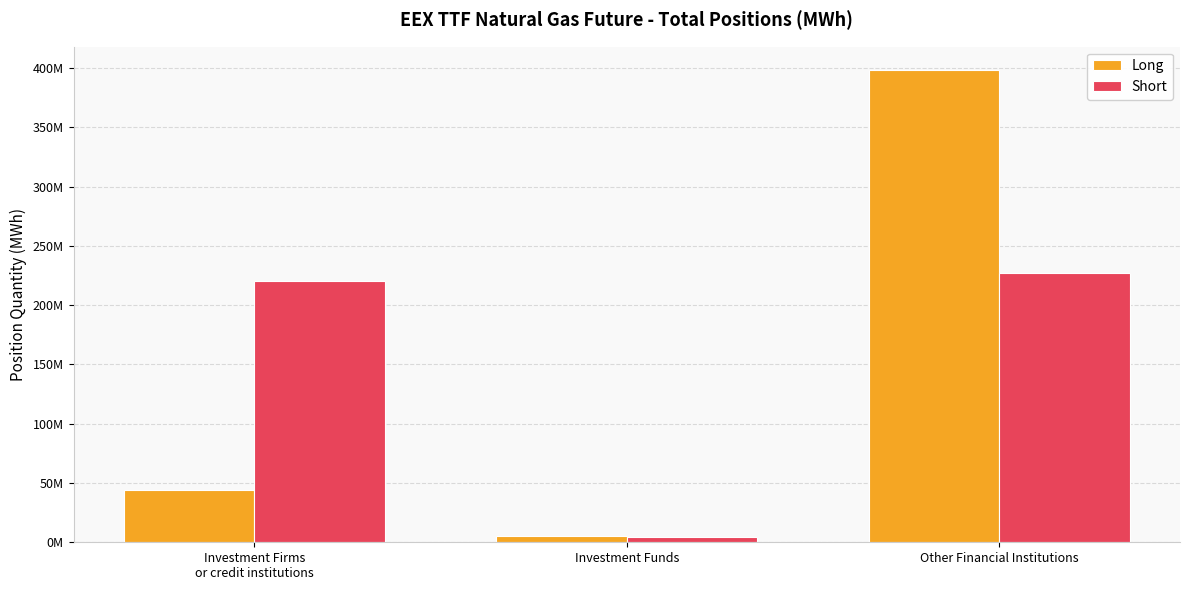

Where is Long nearest to the value 201600576?

Investment Firms
or credit institutions